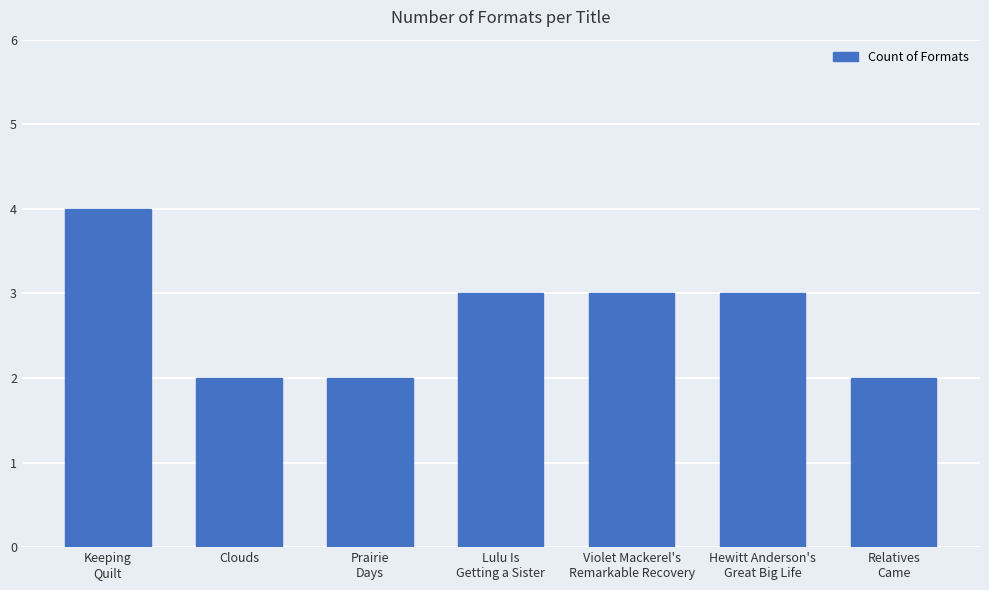

What position from the left is Prairie
Days?

3